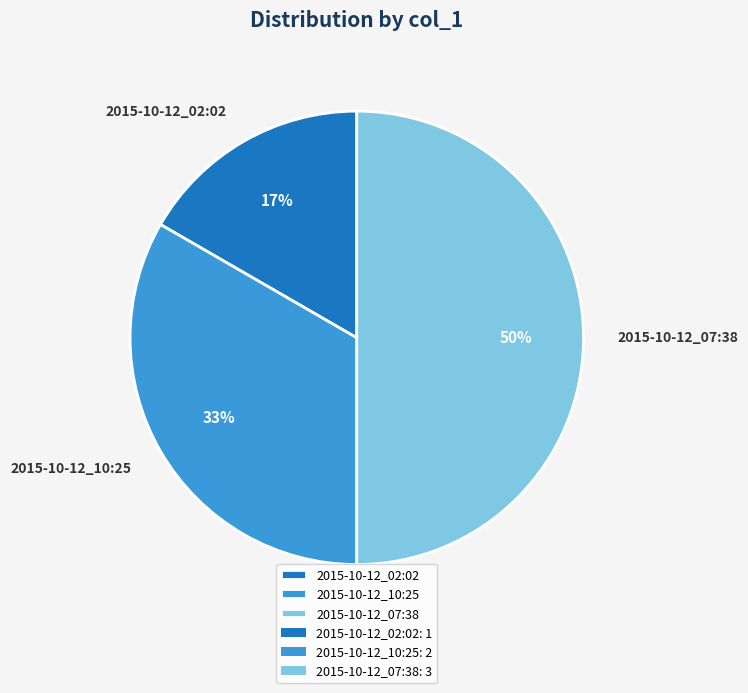

Which slice is the largest?

2015-10-12_07:38